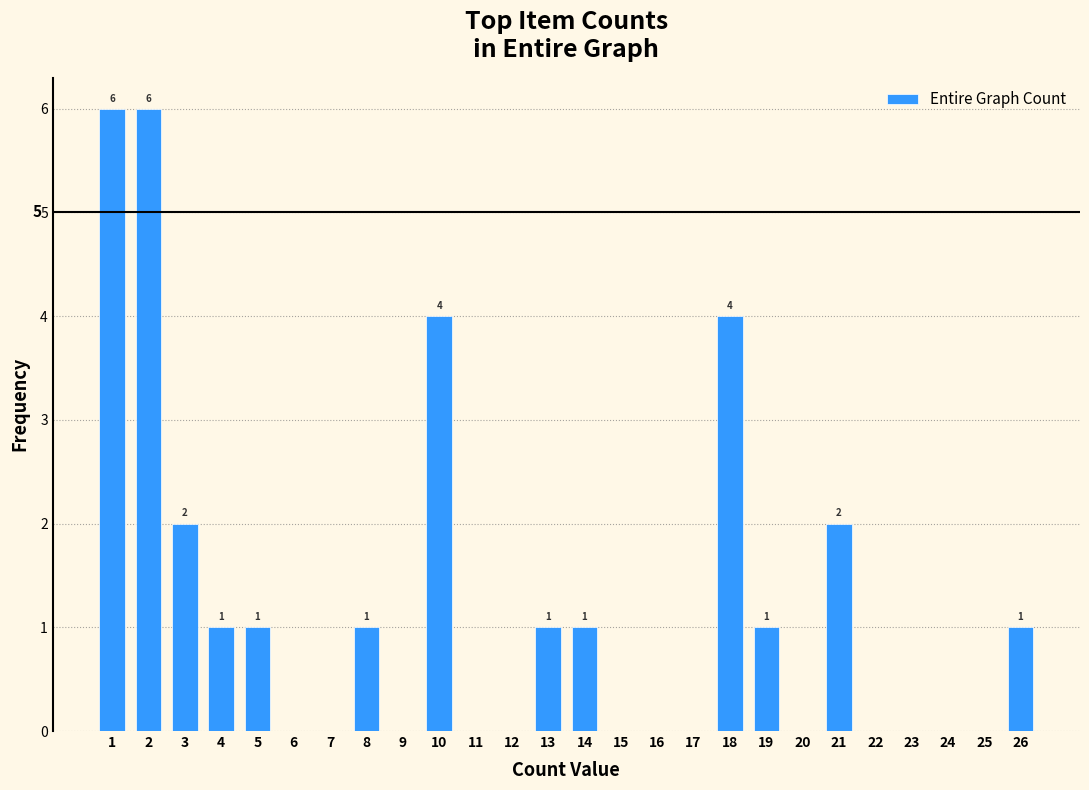

Reading left to right, transcribe all the data shown in this chart.

1=6	2=6	3=2	4=1	5=1	6=0	7=0	8=1	9=0	10=4	11=0	12=0	13=1	14=1	15=0	16=0	17=0	18=4	19=1	20=0	21=2	22=0	23=0	24=0	25=0	26=1